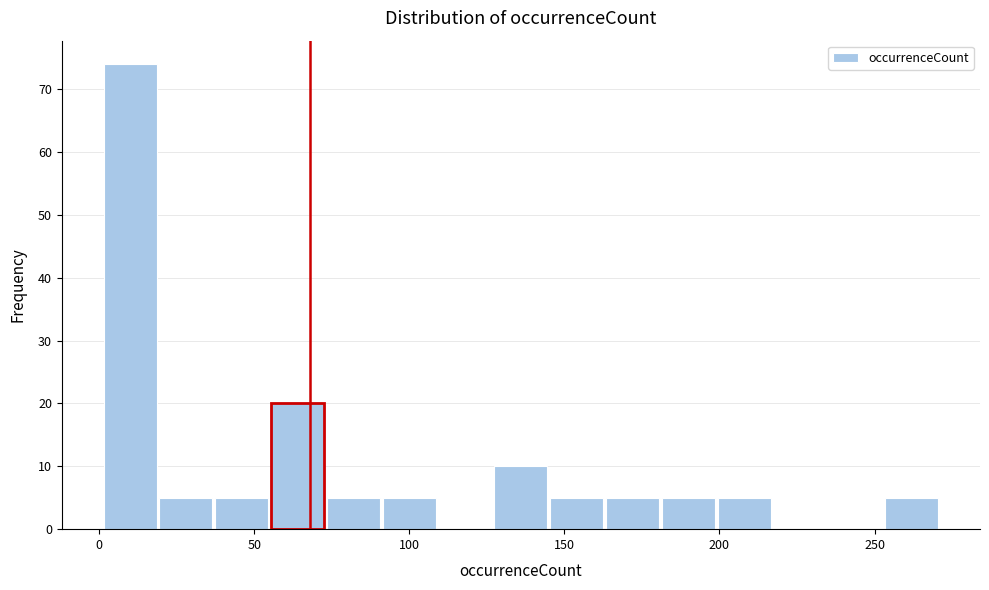

Read against the x-axis, roughly where is the centre of the tallest bar?

10